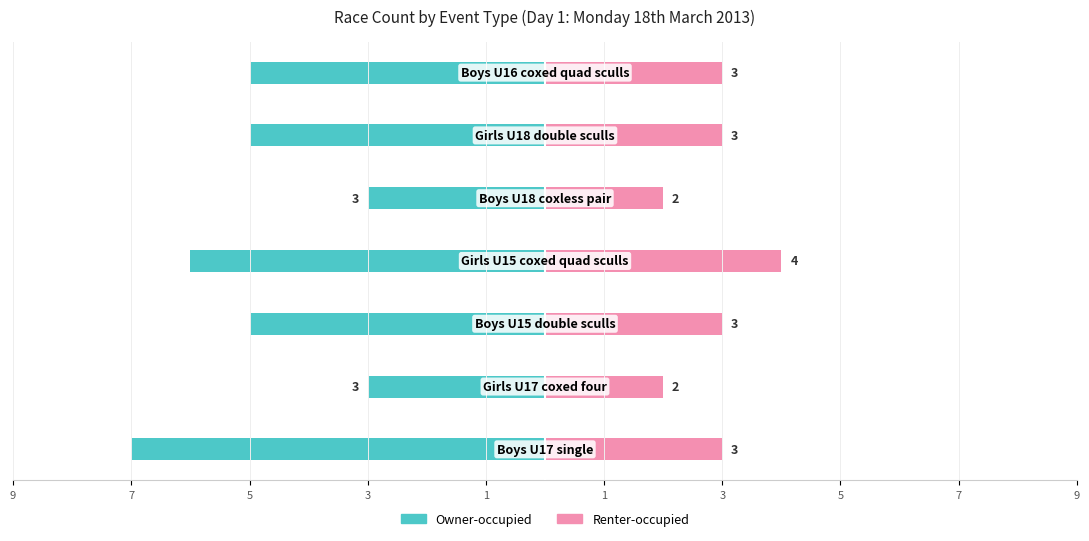

How many bars are there in total?

14